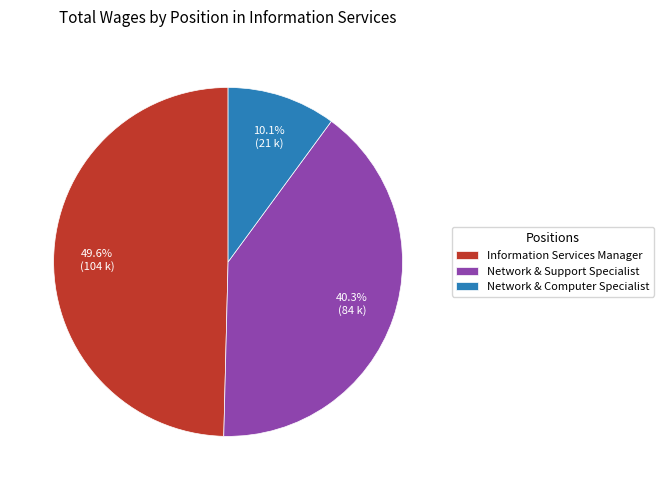

How many segments does this pie chart have?

3